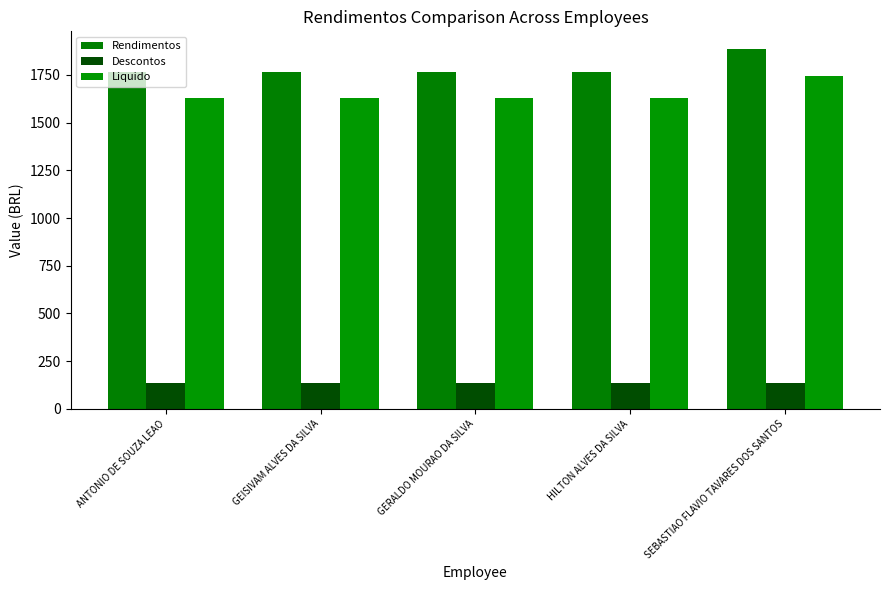

What is the sum of all Liquido values?

8256.3